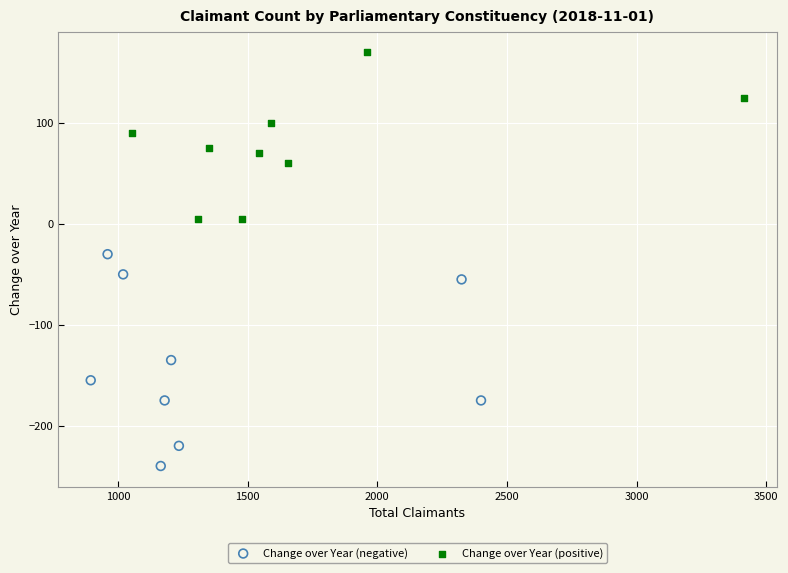

Which series contains the highest Y value?

Change over Year (positive)